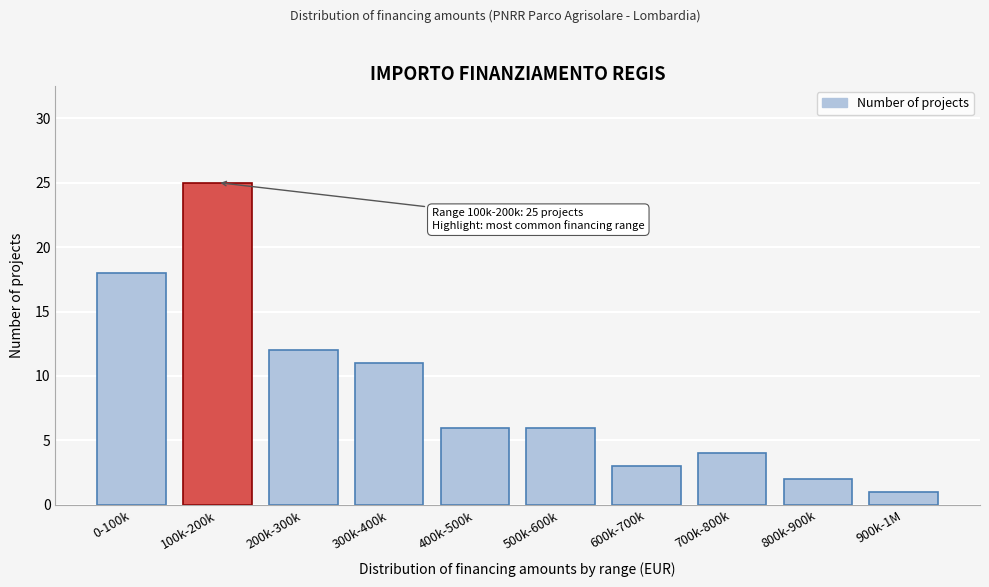

Reading left to right, extract all data points from this chart.

0-100k=18	100k-200k=25	200k-300k=12	300k-400k=11	400k-500k=6	500k-600k=6	600k-700k=3	700k-800k=4	800k-900k=2	900k-1M=1